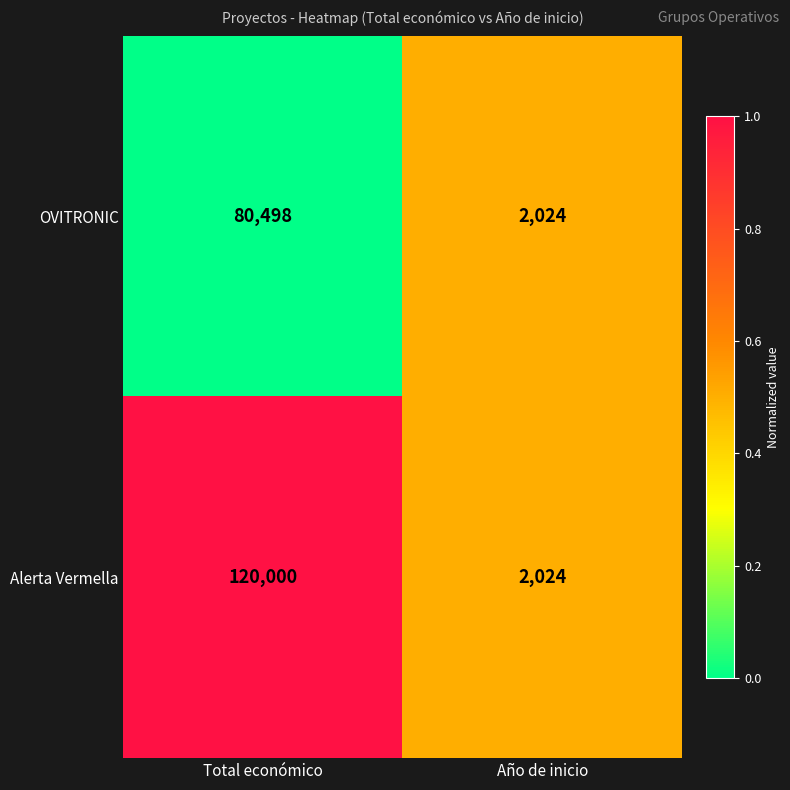

Which label corresponds to the smallest value in the chart?

Año de inicio